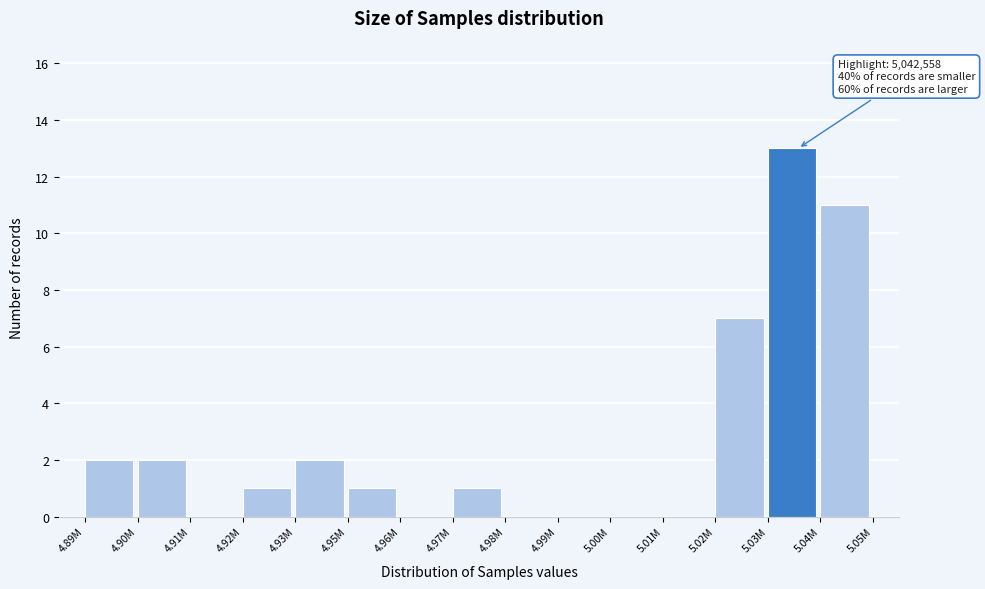

Reading left to right, transcribe all the data shown in this chart.

4.89M=2	4.90M=2	4.91M=0	4.92M=1	4.93M=2	4.95M=1	4.96M=0	4.97M=1	4.98M=0	4.99M=0	5.00M=0	5.01M=0	5.02M=7	5.03M=13	5.04M=11